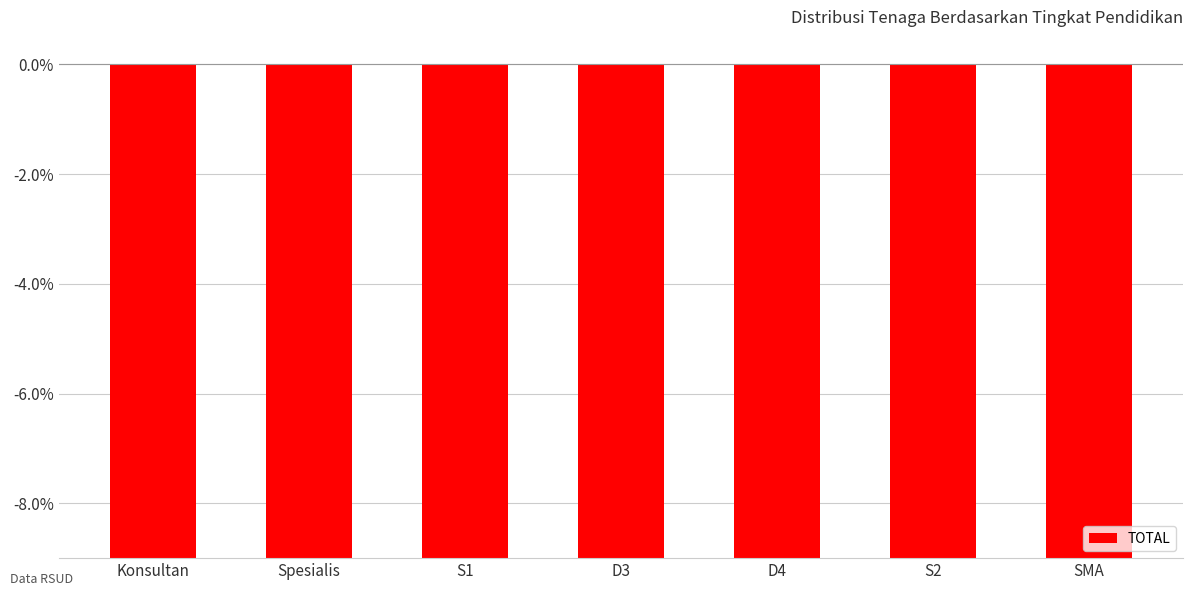

List the labels in order of value, smallest first.

S1, Spesialis, D3, S2, Konsultan, D4, SMA